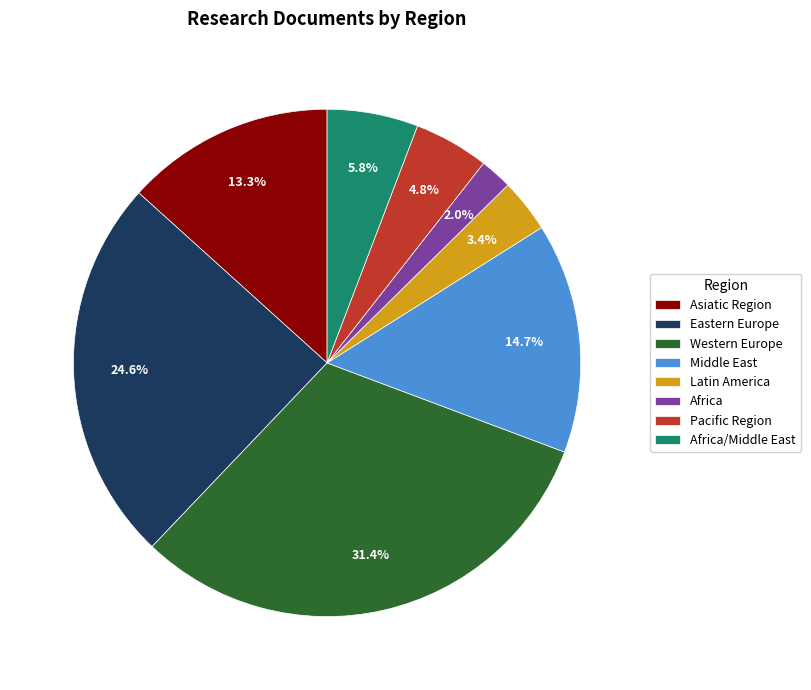

To the nearest percent, what is the difference between the largest and smallest slice percentages?

29%